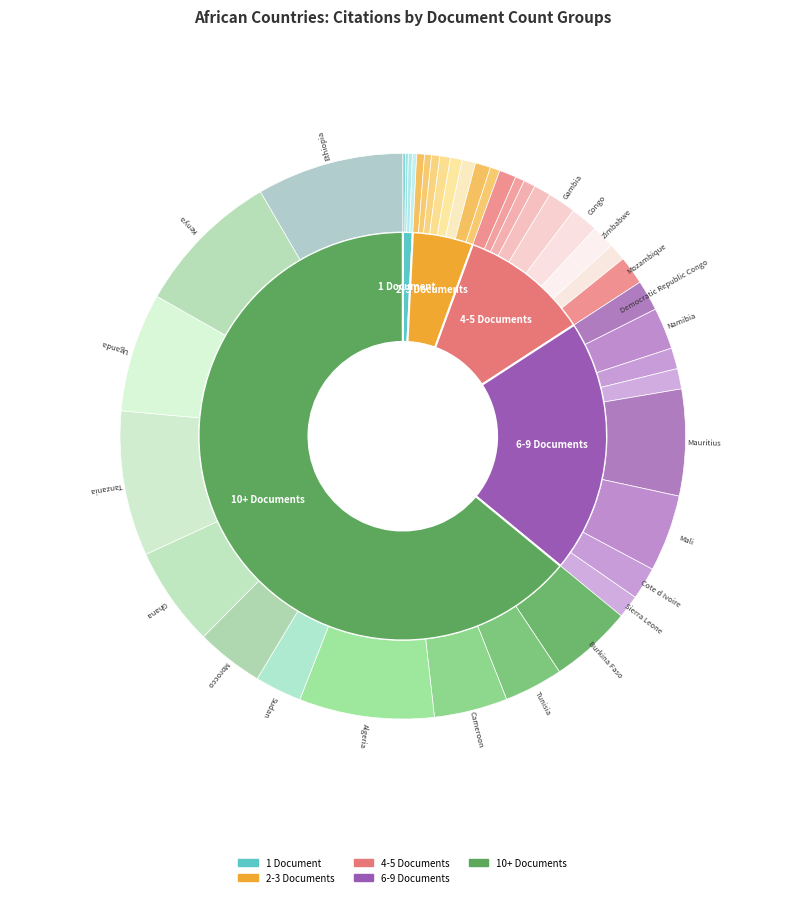

Does 10 account for over 50% of the chart?

No